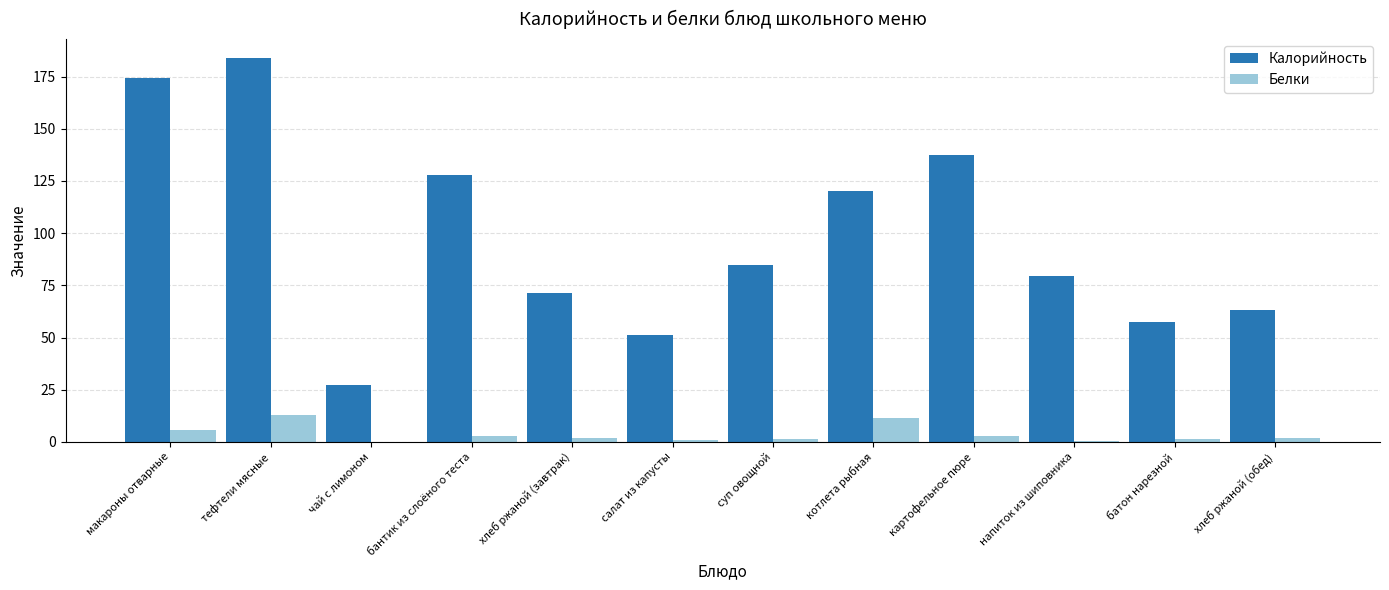

What is the average value of the Калорийность series?

98.1